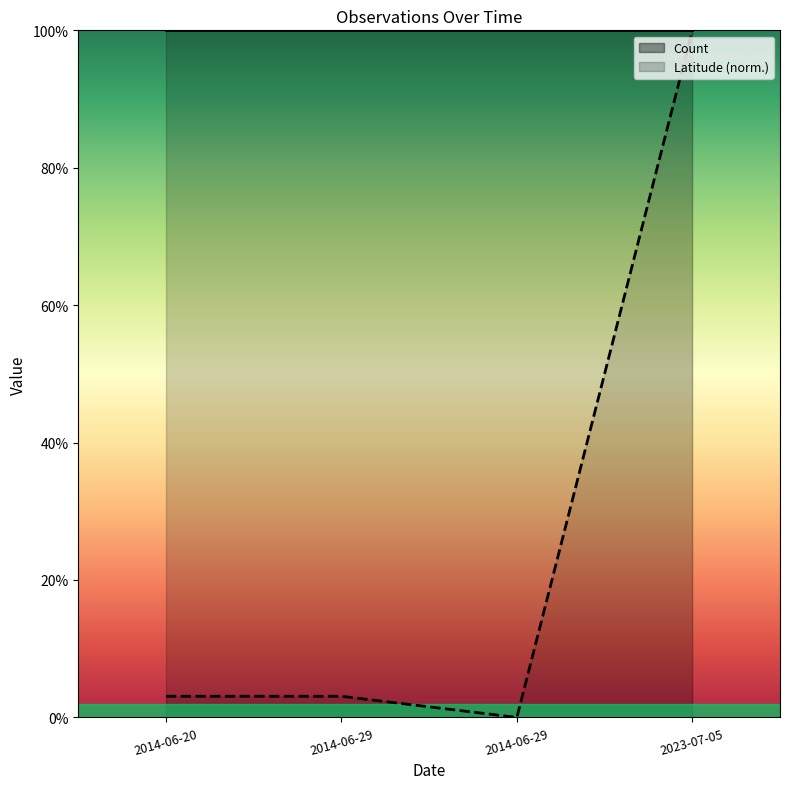

The Latitude series shows 0.0 at 2014-06-29. True or false?

False